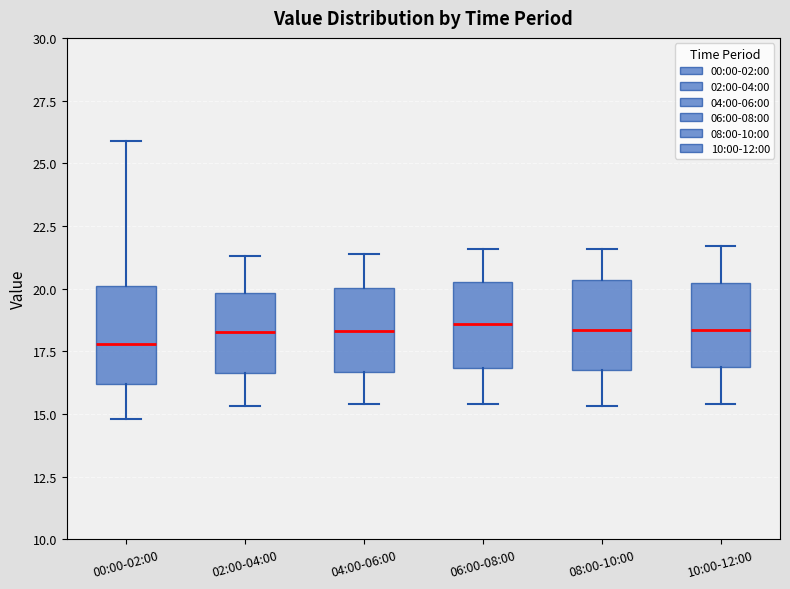

Reading left to right, read every box against the y-axis: the position of its median line, the range the box covers, and the ends of its whiskers. The values are not printed on the chart, so give them approximately, as read against the axis.

00:00-02:00: median 18.0, box 16.0 to 20.0, whiskers 15.0 to 26.0
02:00-04:00: median 18.5, box 16.5 to 20.0, whiskers 15.5 to 21.5
04:00-06:00: median 18.5, box 16.5 to 20.0, whiskers 15.5 to 21.5
06:00-08:00: median 18.5, box 17.0 to 20.5, whiskers 15.5 to 21.5
08:00-10:00: median 18.5, box 17.0 to 20.5, whiskers 15.5 to 21.5
10:00-12:00: median 18.5, box 17.0 to 20.0, whiskers 15.5 to 21.5